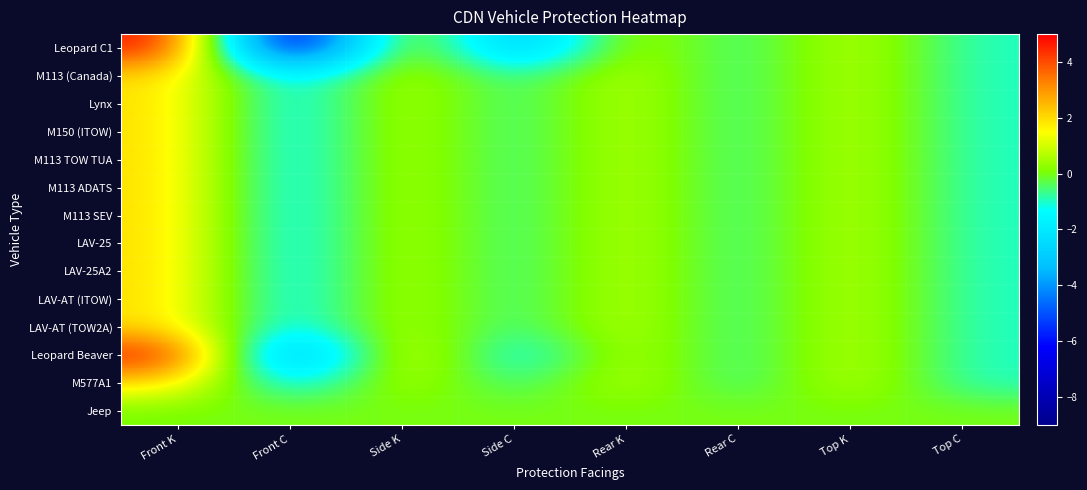

List the series in order of their peak value, highest first.

Leopard C1, Leopard Beaver, M113 (Canada), Lynx, M150 (ITOW), M113 TOW TUA, M113 ADATS, M113 SEV, LAV-25, LAV-25A2, LAV-AT (ITOW), LAV-AT (TOW2A), M577A1, Jeep